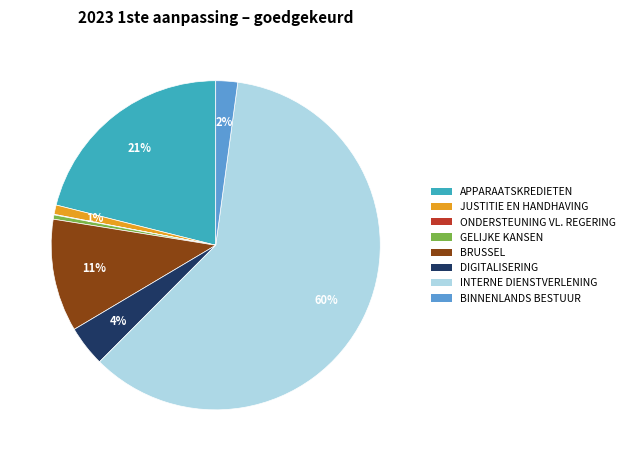

The GELIJKE KANSEN slice represents 8% of the pie. True or false?

False